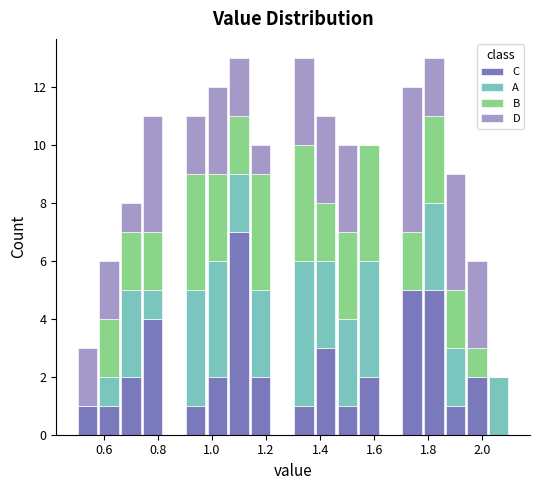

Reading left to right, list every stacked bar in this chart as the range it spans on the x-axis followed by its total height. The values are not printed on the chart, so give them approximately, as read against the axis.

0.50 to 0.58: 3
0.58 to 0.66: 6
0.66 to 0.74: 8
0.74 to 0.82: 11
0.82 to 0.90: 0
0.90 to 0.98: 11
0.98 to 1.06: 12
1.06 to 1.14: 13
1.14 to 1.22: 10
1.22 to 1.30: 0
1.30 to 1.38: 13
1.38 to 1.46: 11
1.46 to 1.54: 10
1.54 to 1.62: 10
1.62 to 1.70: 0
1.70 to 1.78: 12
1.78 to 1.86: 13
1.86 to 1.94: 9
1.94 to 2.02: 6
2.02 to 2.10: 2